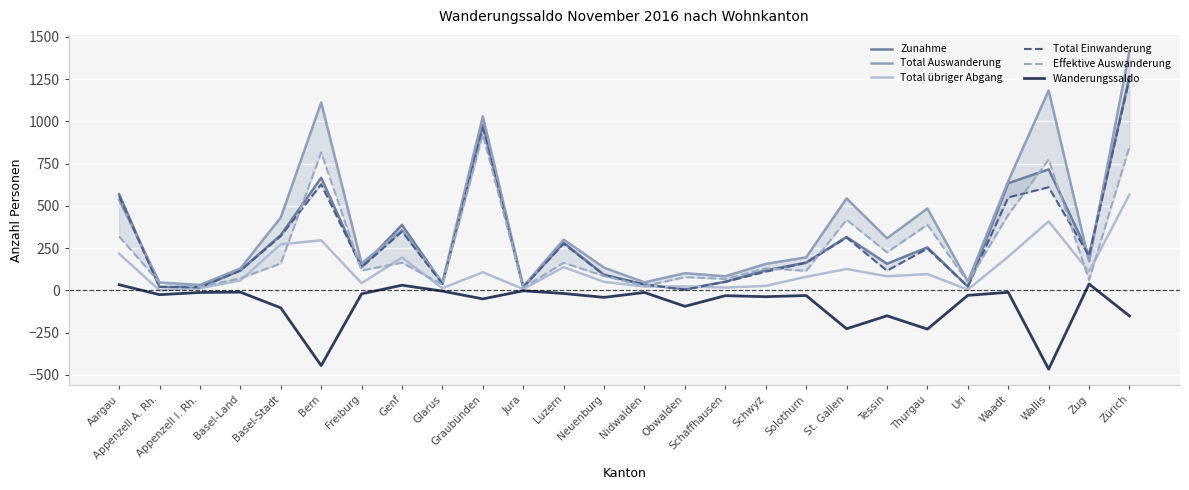

Which series changed the most between Appenzell A. Rh. and Luzern?

Zunahme